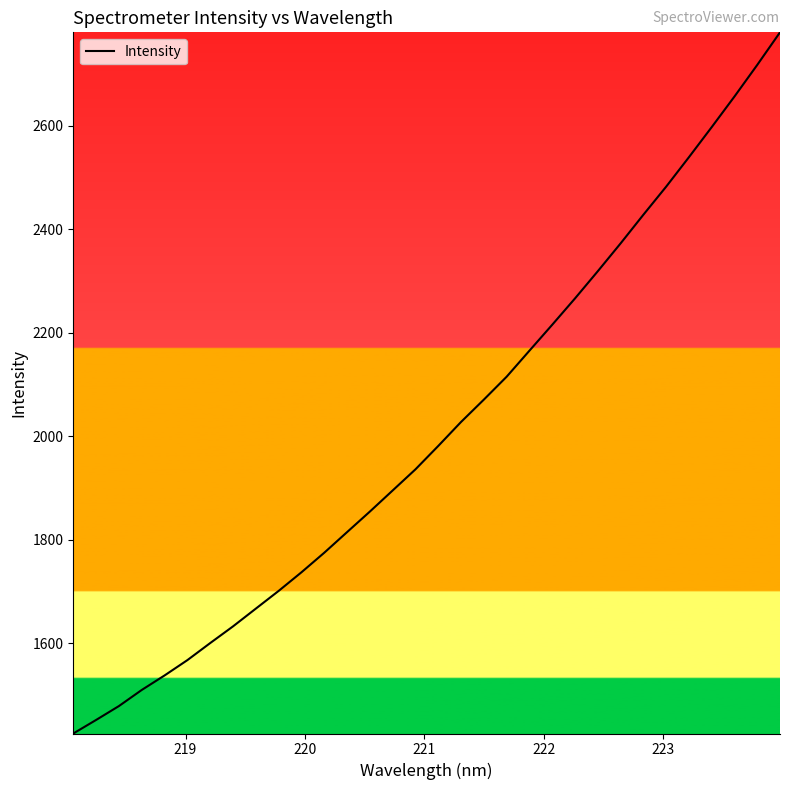

What is the maximum value shown in the chart?

2780.2